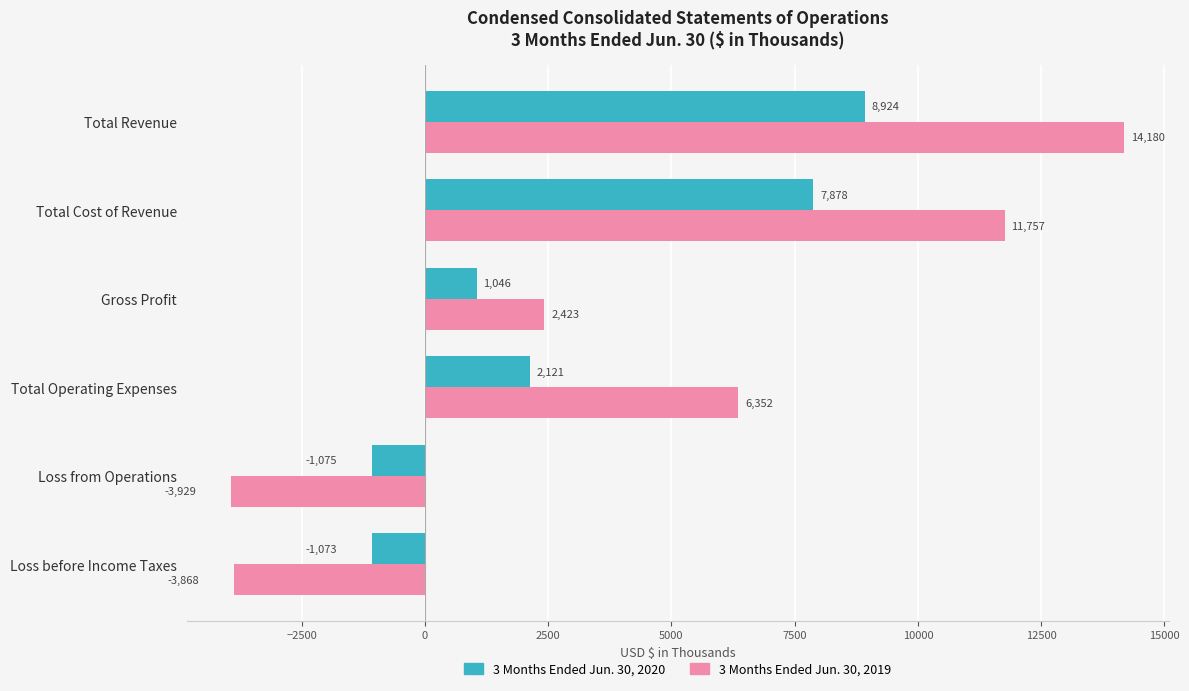

What is the maximum value shown in the chart?

14180